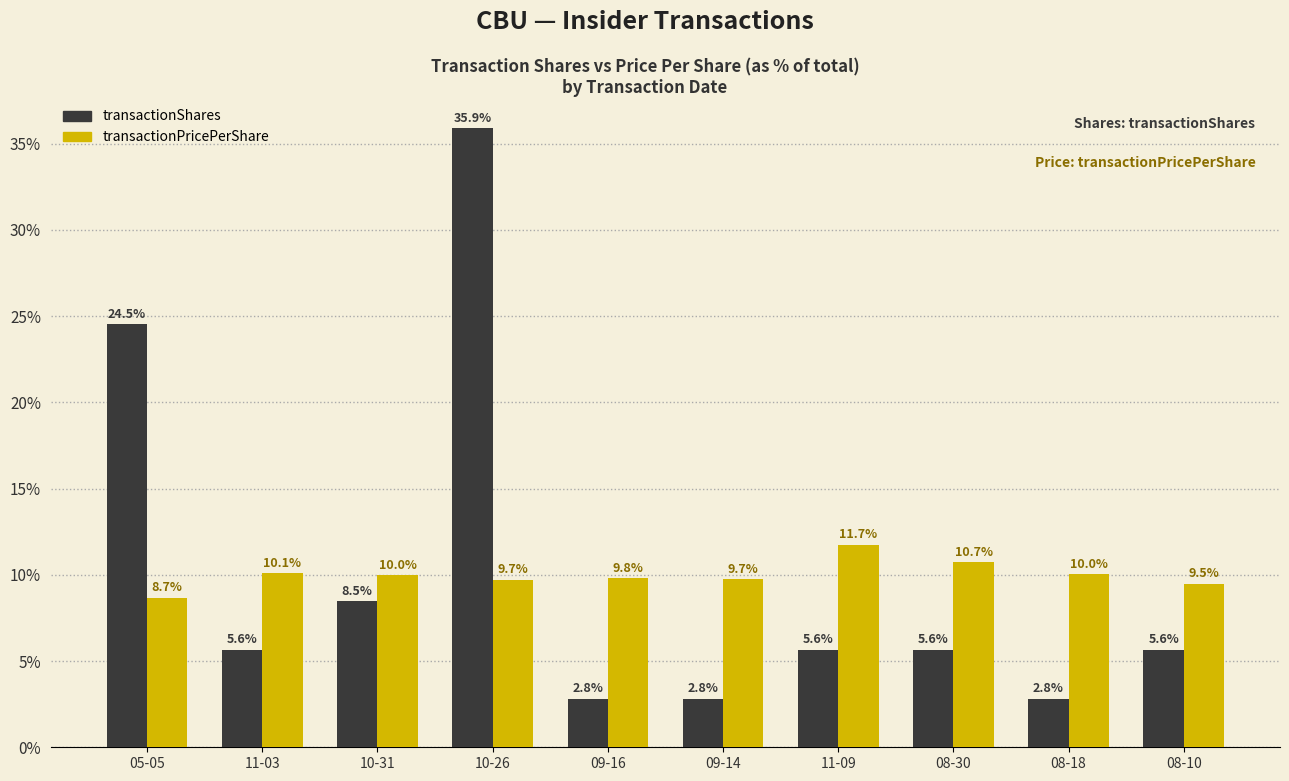

What is the difference between the maximum and second lowest values in the transactionPricePerShare series?

2.3